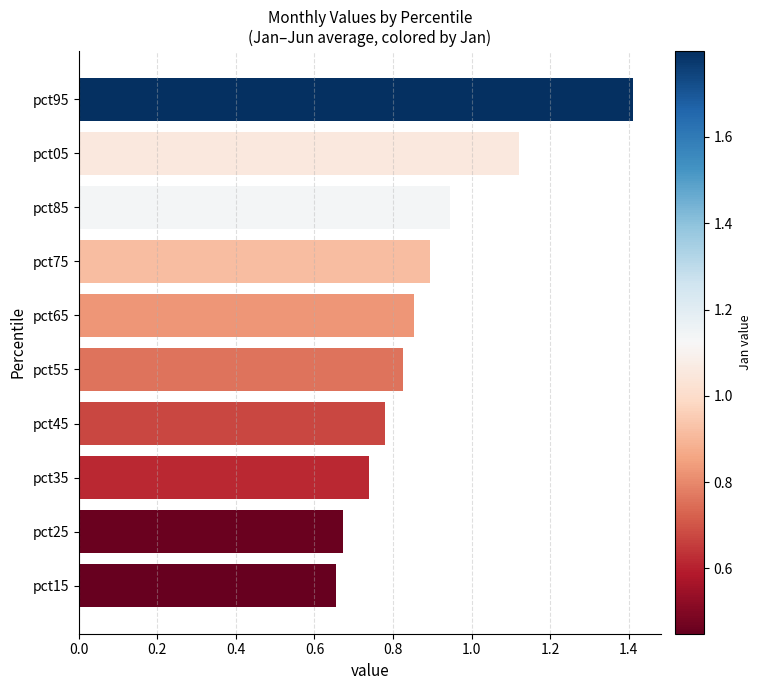

How many categories are shown in the chart?

10